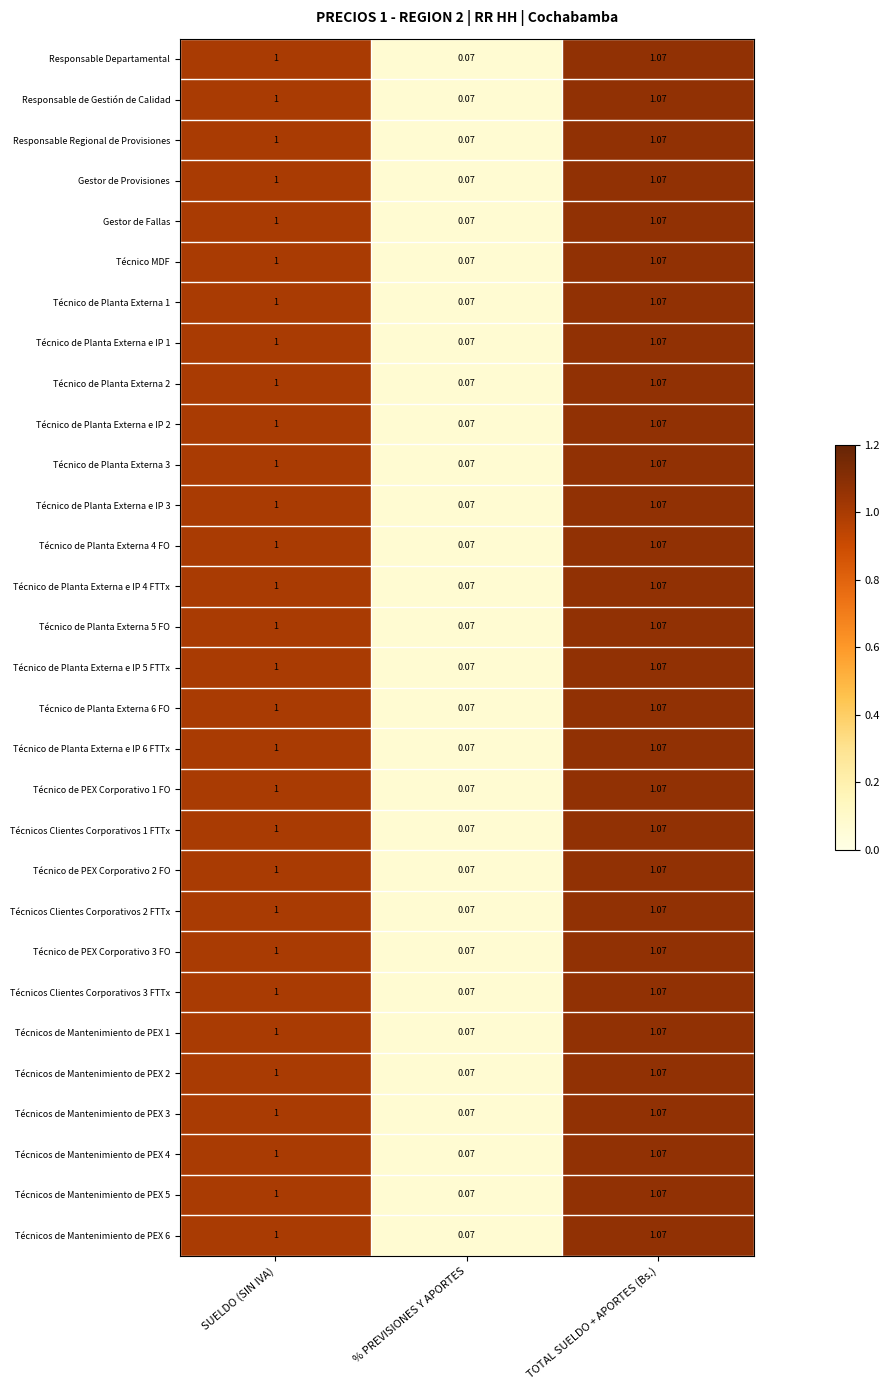

Is the value of Técnicos de Mantenimiento de PEX 4 at SUELDO (SIN IVA) greater than the value of Técnico de Planta Externa e IP 5 FTTx at TOTAL SUELDO + APORTES (Bs.)?

No